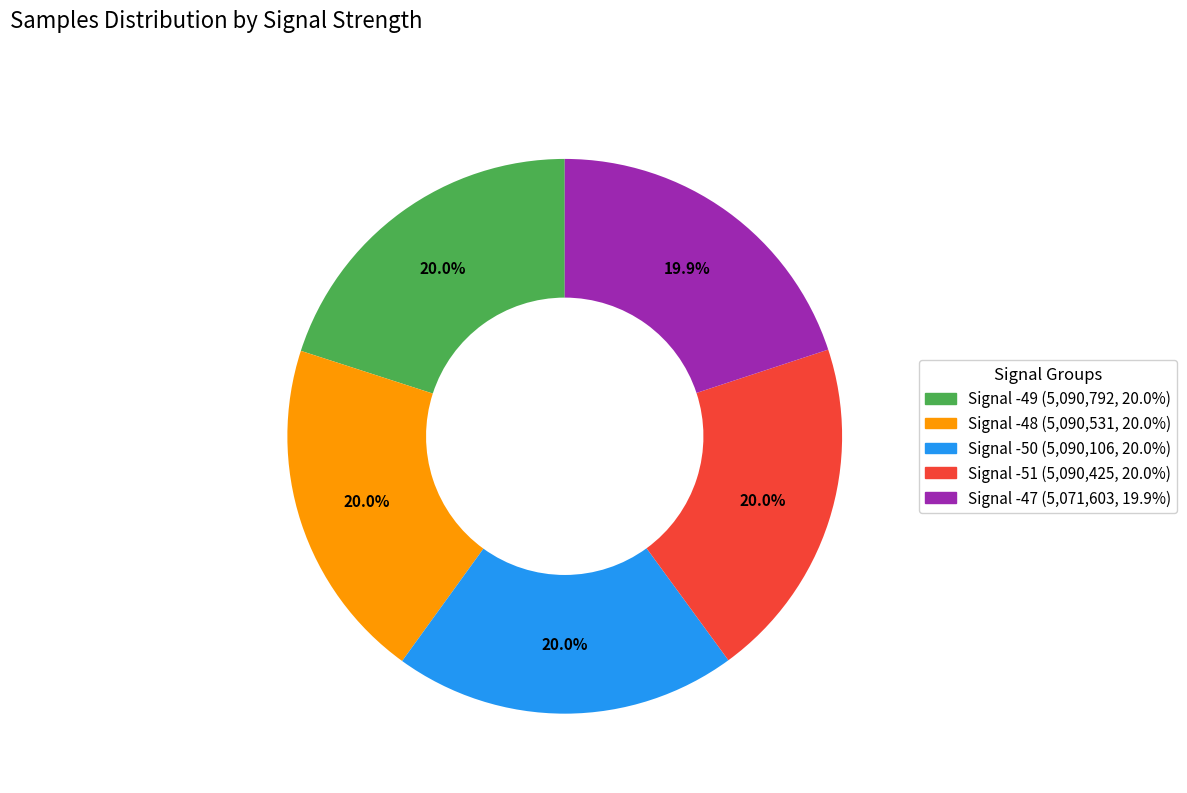

Do Signal -47 and Signal -51 together represent more than half of the pie?

No